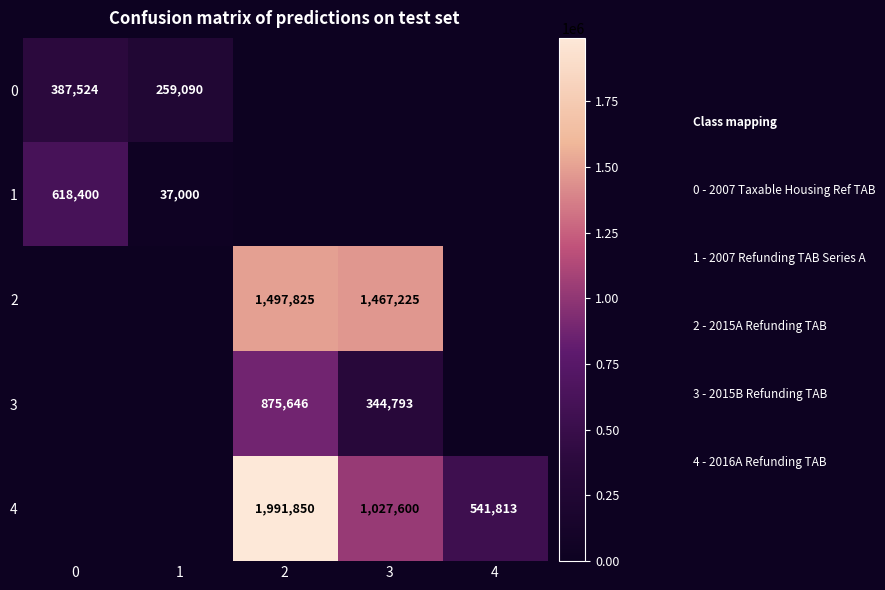

Which has a higher value, 3 or 4?

3